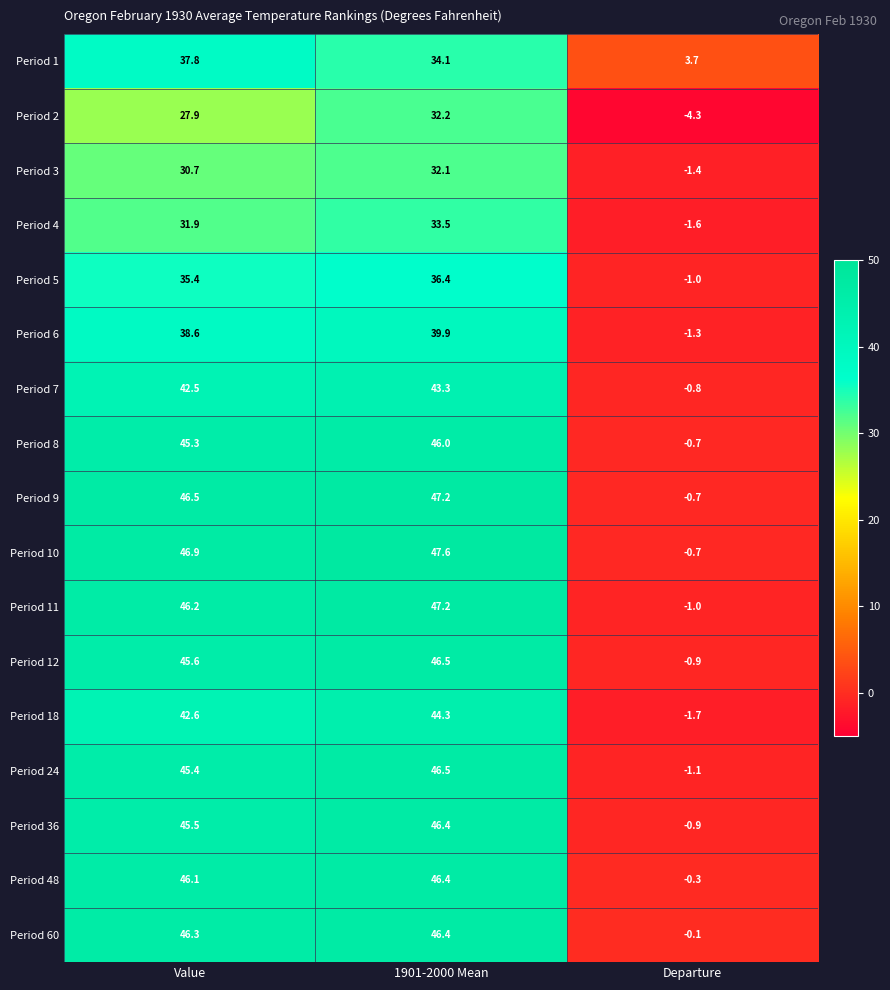

At which category is the sum across all series the highest?

1901-2000 Mean